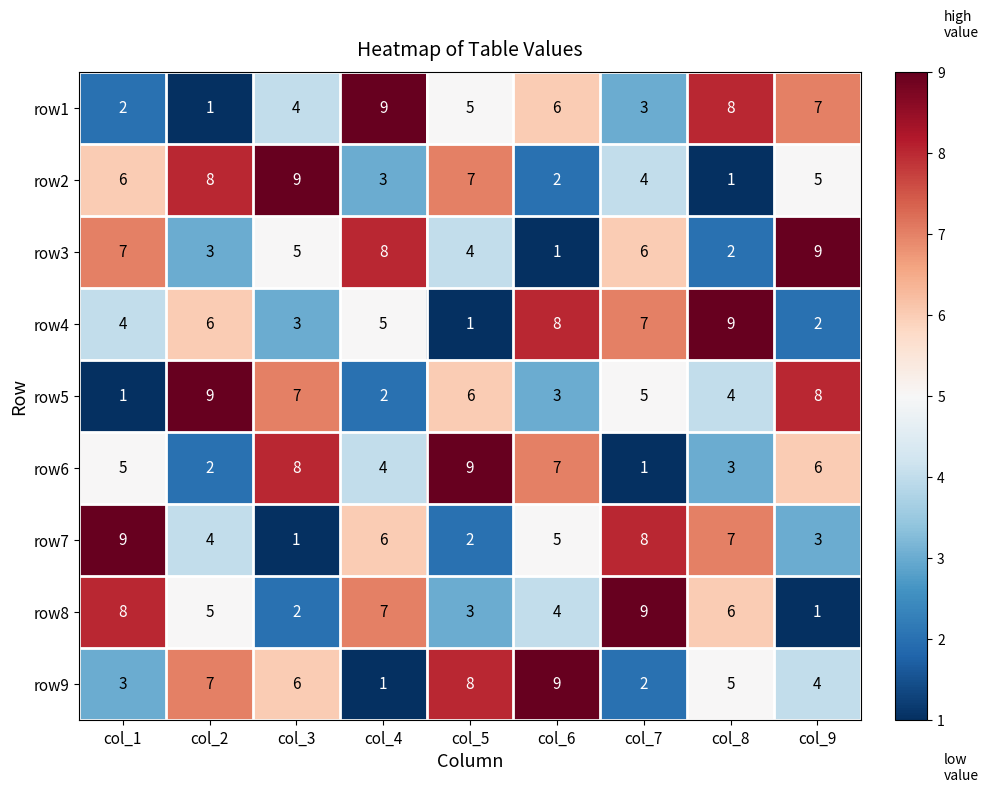

Rank the series at col_2 from lowest to highest value.

row1, row6, row3, row7, row8, row4, row9, row2, row5